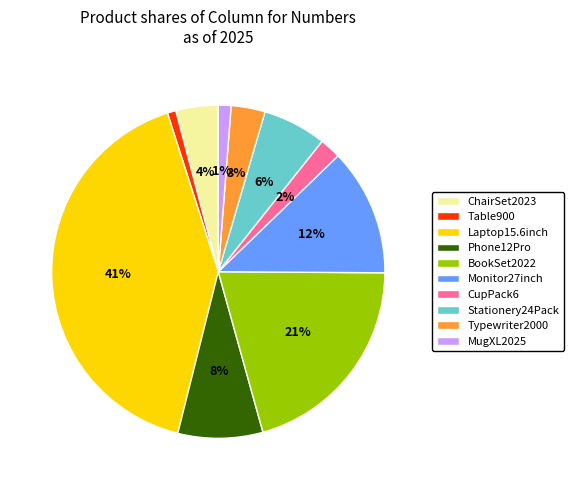

Which slice is the largest?

Laptop15.6inch